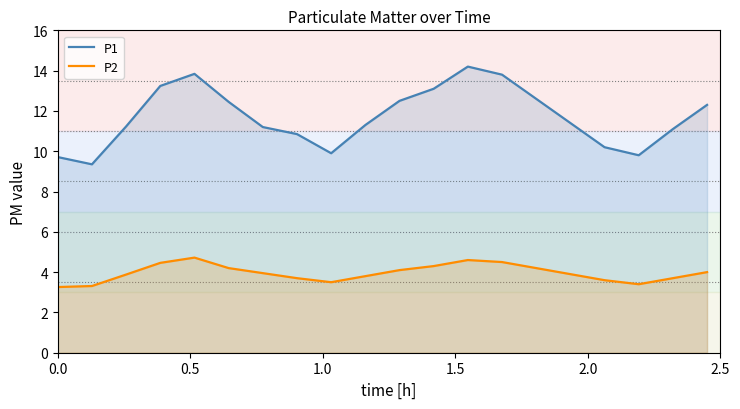

True or false: P1 and P2 intersect in this chart.

False